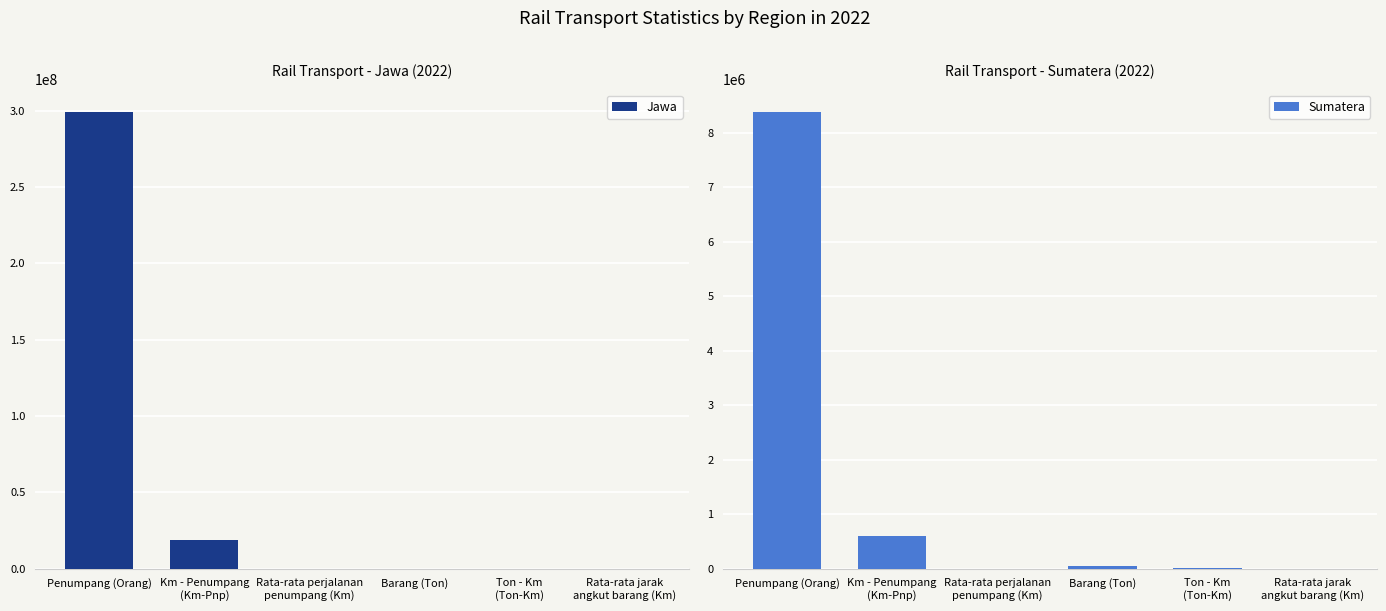

At which label does Jawa reach its minimum?

Rata-rata perjalanan
penumpang (Km)